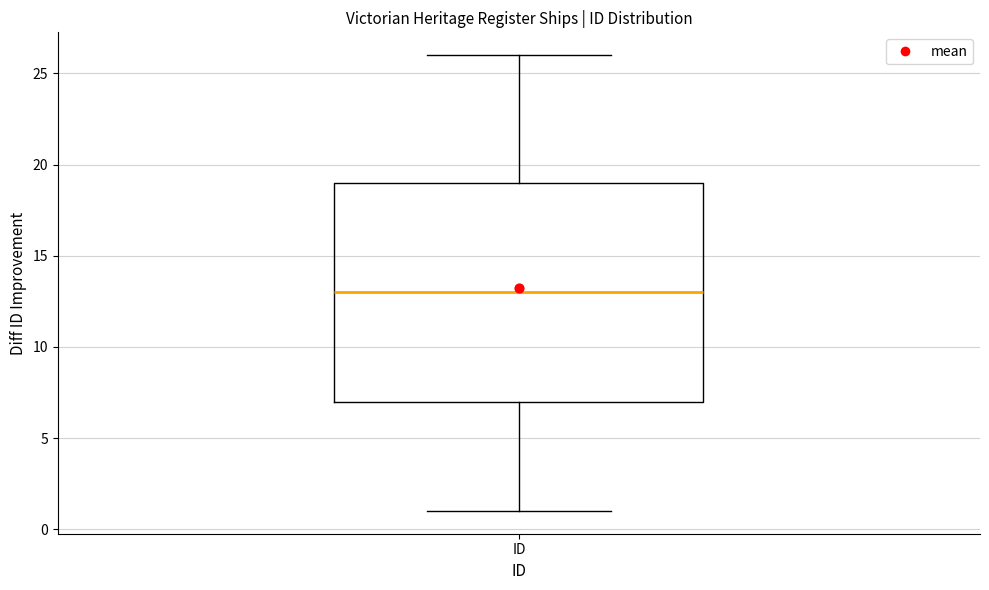

Where does the lower whisker of the box for ID end on the y-axis? The values are not printed on the chart, so give them approximately, as read against the axis.

1